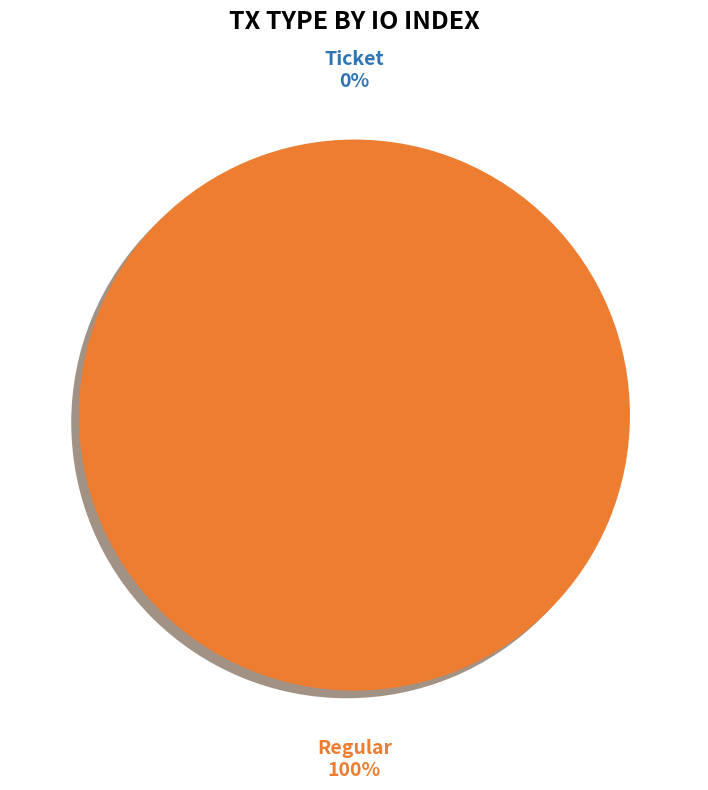

Is the sum of Regular and Ticket greater than half?

Yes